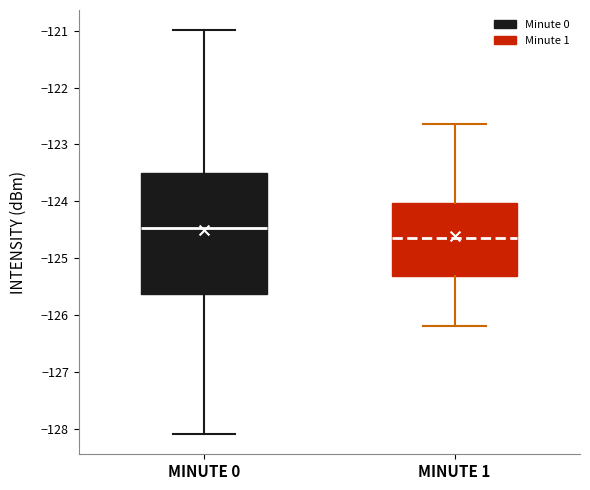

Comparing the boxes themselves (not the whiskers), which one is the tallest?

MINUTE 0